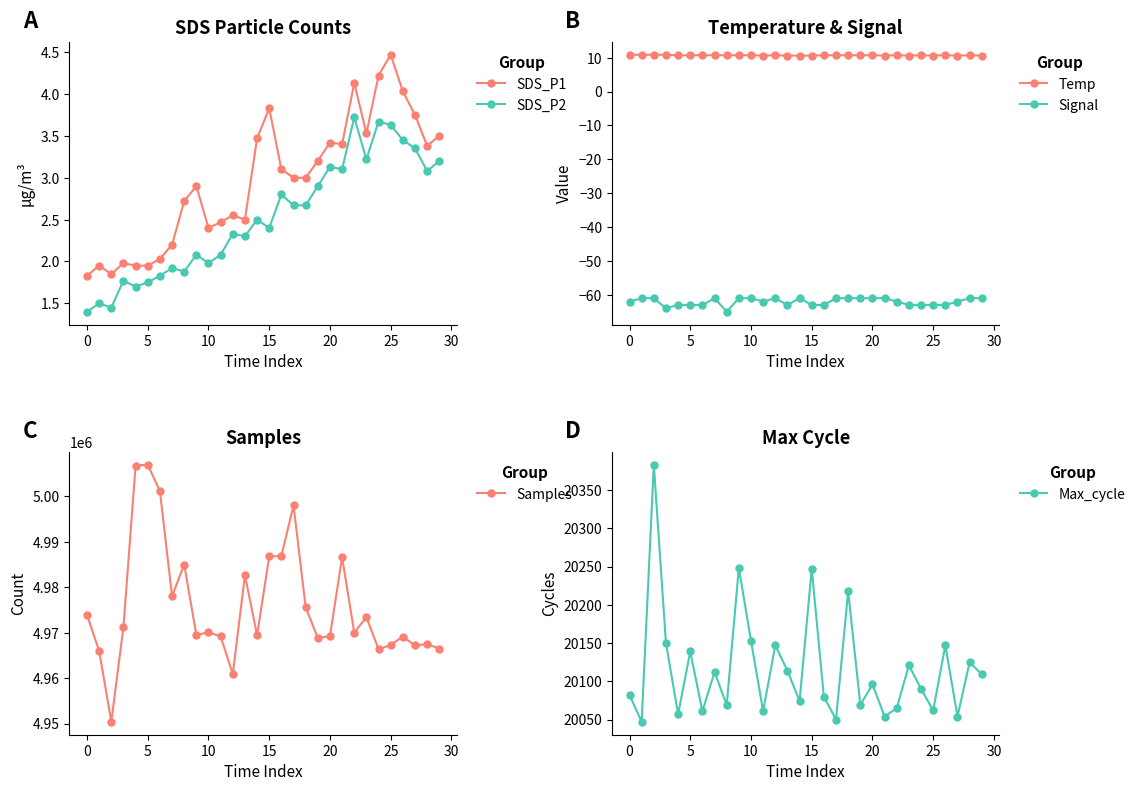

What are all the series names shown in the legend?

SDS_P1, SDS_P2, Temp, Signal, Samples, Max_cycle